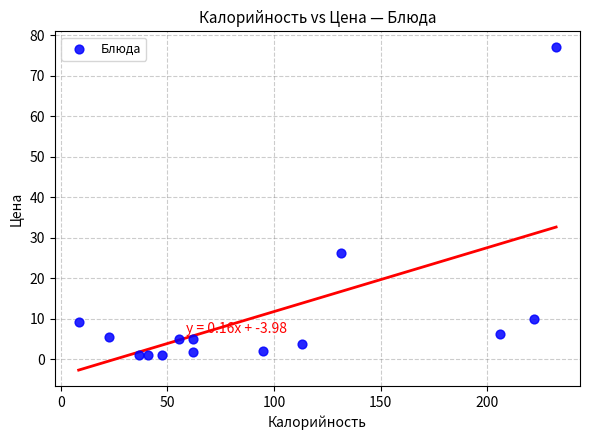

What is the range of Y values (max minus min)?

75.9